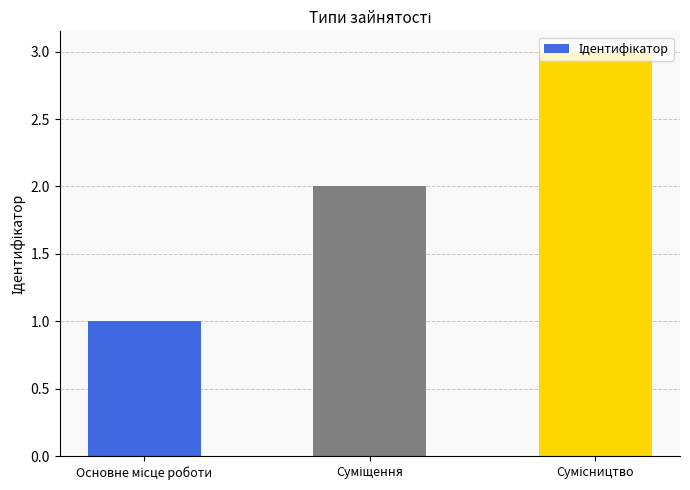

What is the maximum value shown in the chart?

3